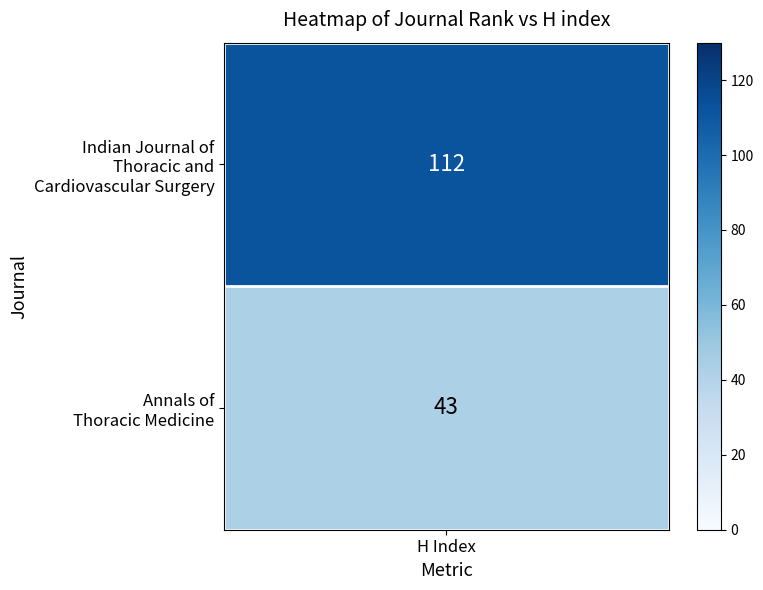

Between 0 and 1, which series saw the biggest shift?

Indian Journal of Thoracic and Cardiovascular Surgery